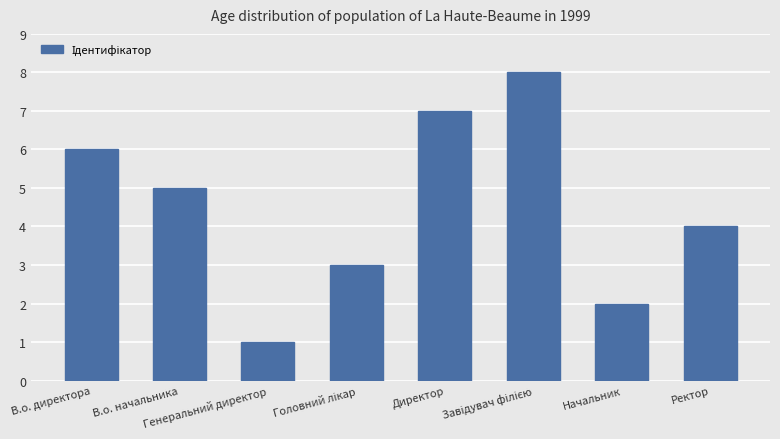

What is the difference between the values at Начальник and В.о. начальника?

3